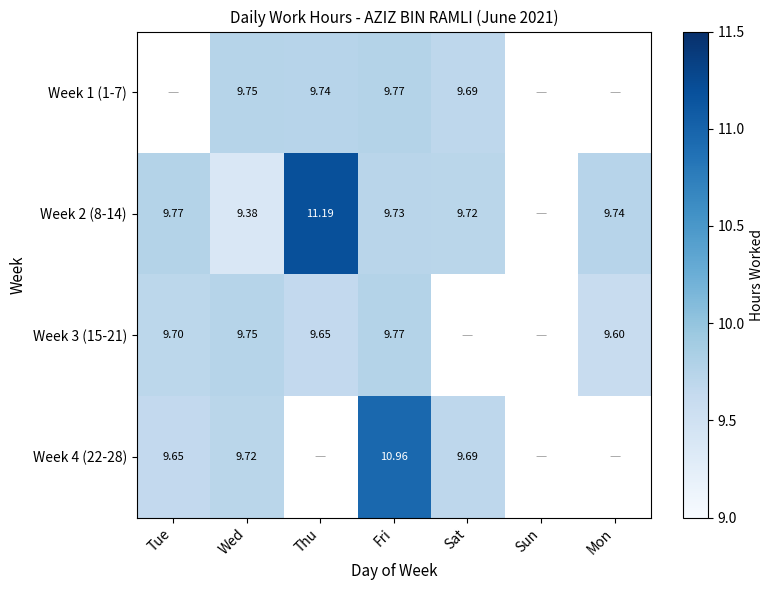

What value does the Week 4 (22-28) series have at Fri?

11.0